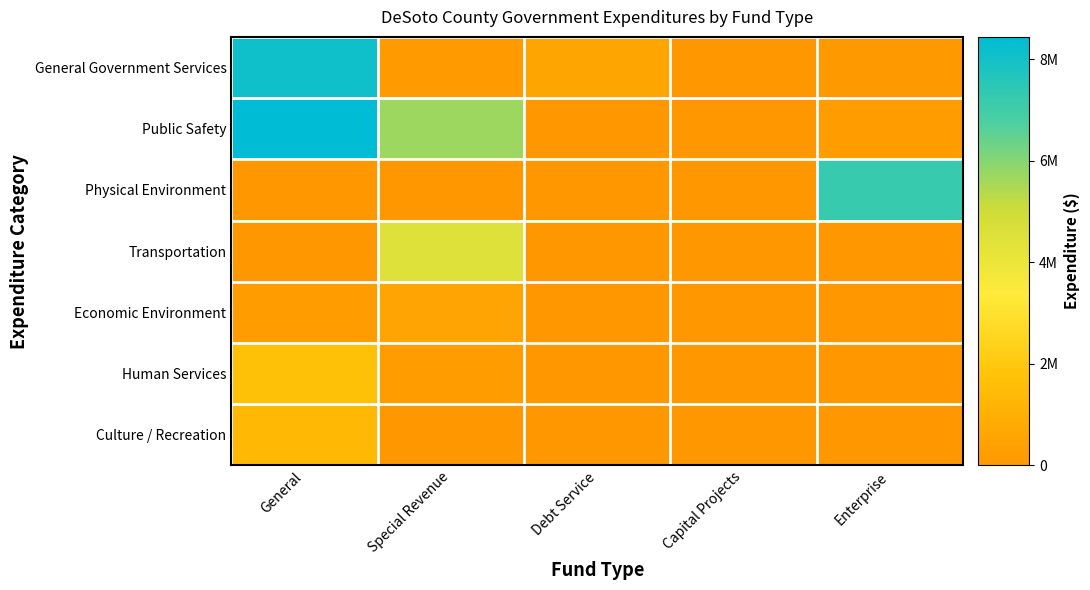

Between Capital Projects and Special Revenue, which is larger?

Special Revenue